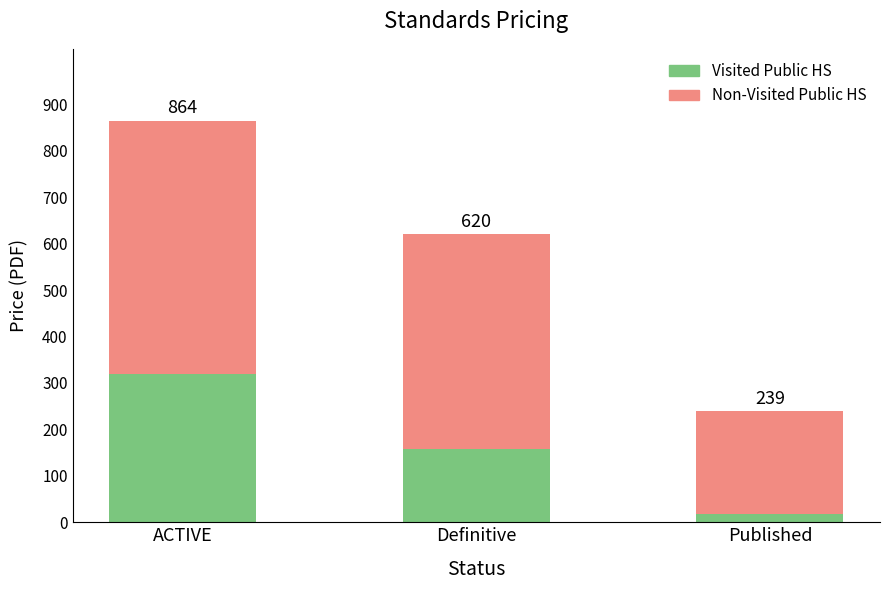

What is the label of the 1st bar from the right?

Published